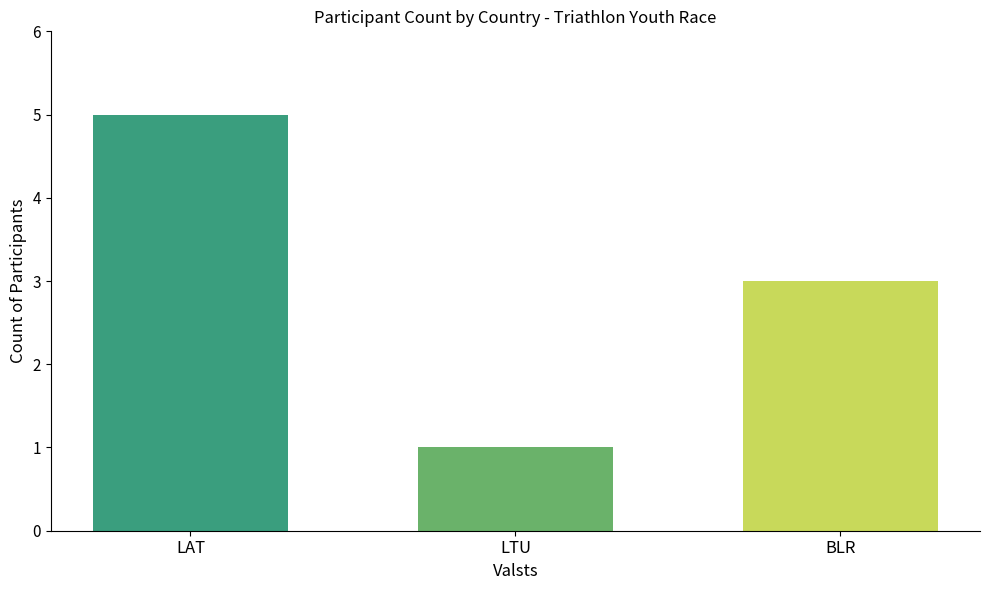

What is the value of the 1st bar from the left?

5